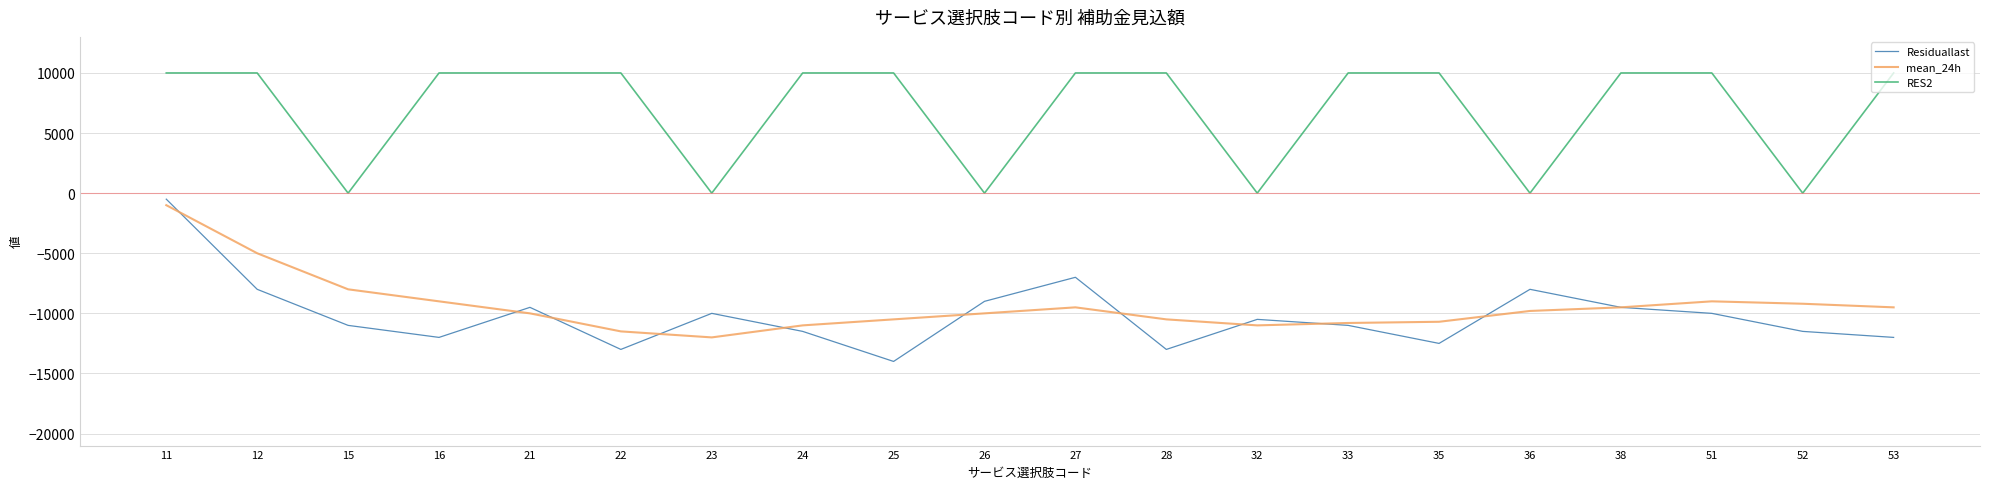

At which label is Residuallast closest to -7250?

27